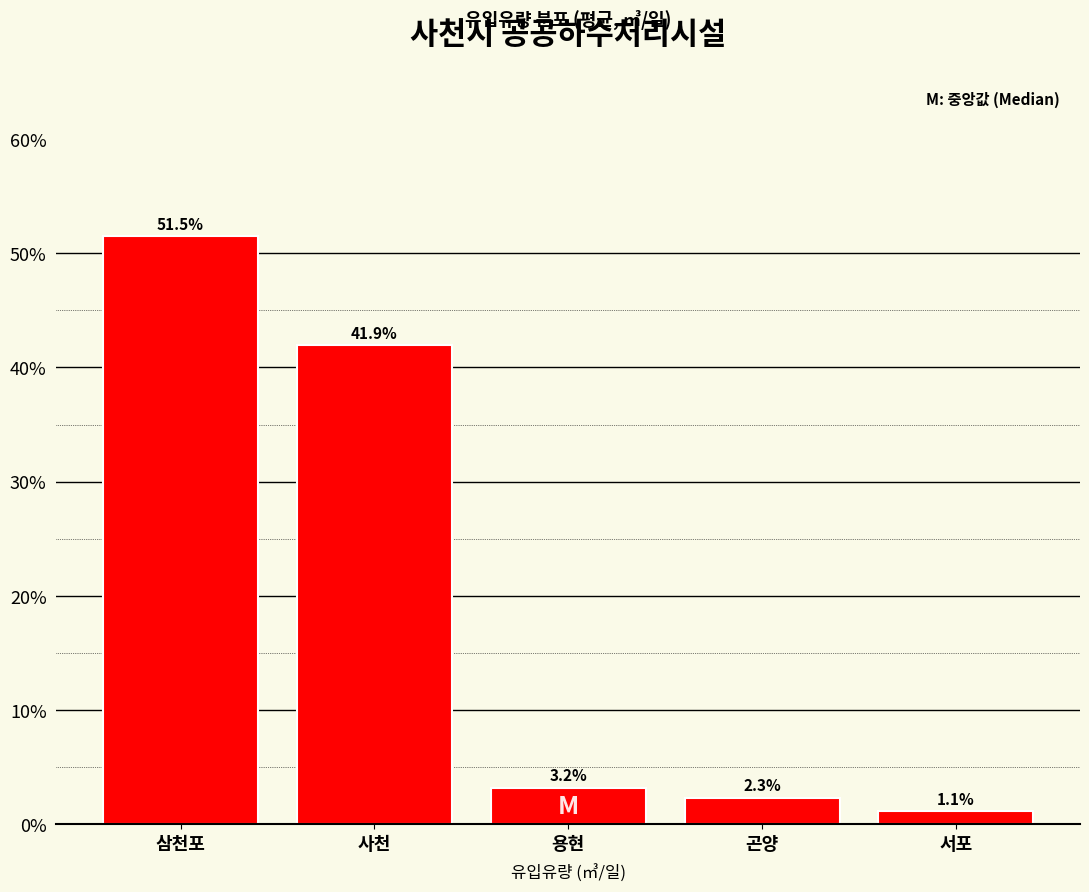

Reading right to left, what are all the values shown in this chart?

1.1	2.3	3.2	41.9	51.5